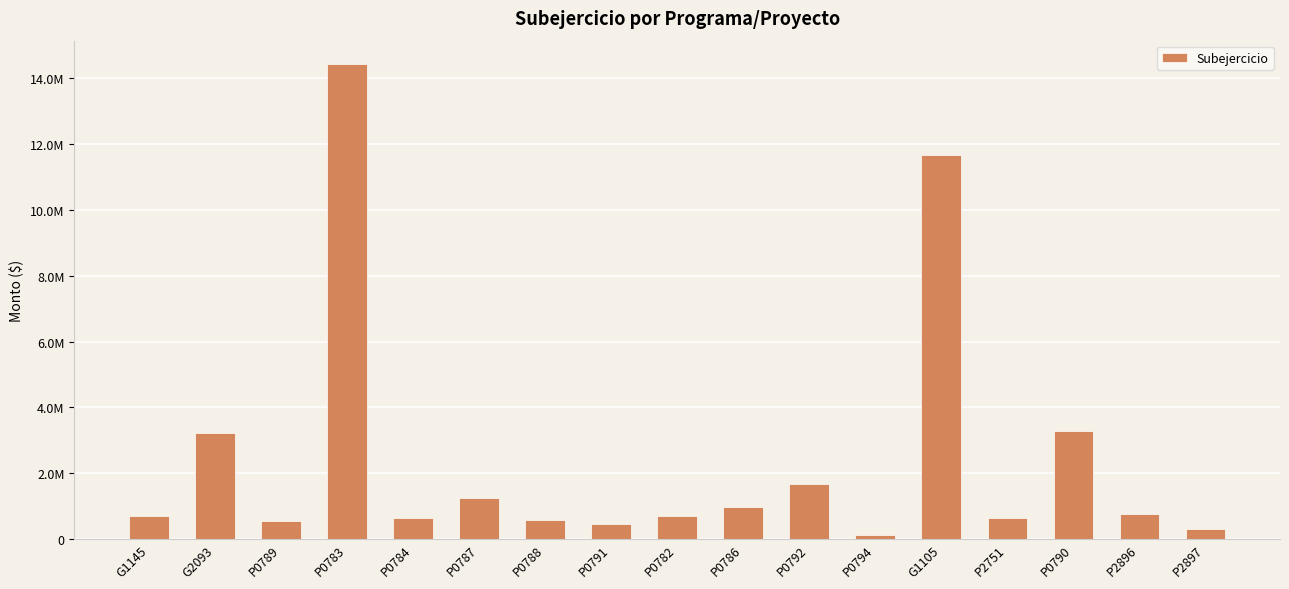

Rank the categories by value from highest to lowest.

P0783, G1105, P0790, G2093, P0792, P0787, P0786, P2896, G1145, P0782, P0784, P2751, P0788, P0789, P0791, P2897, P0794